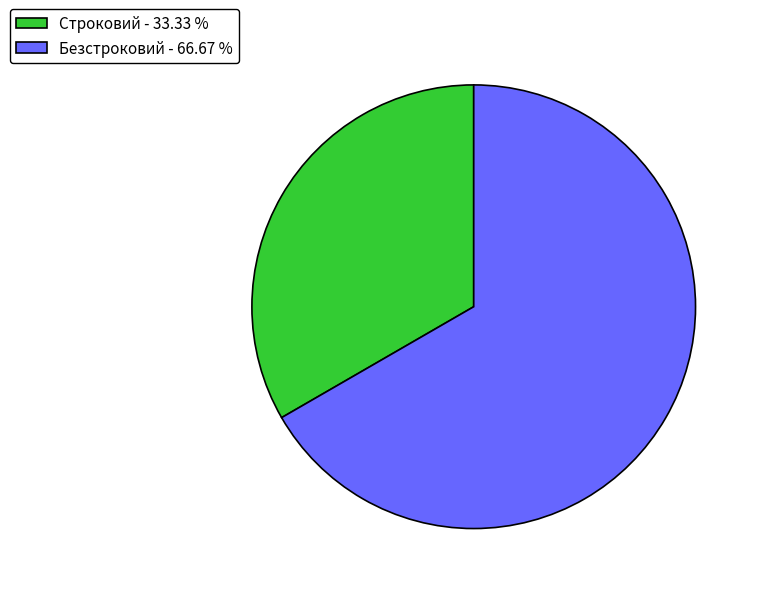

How many segments does this pie chart have?

2